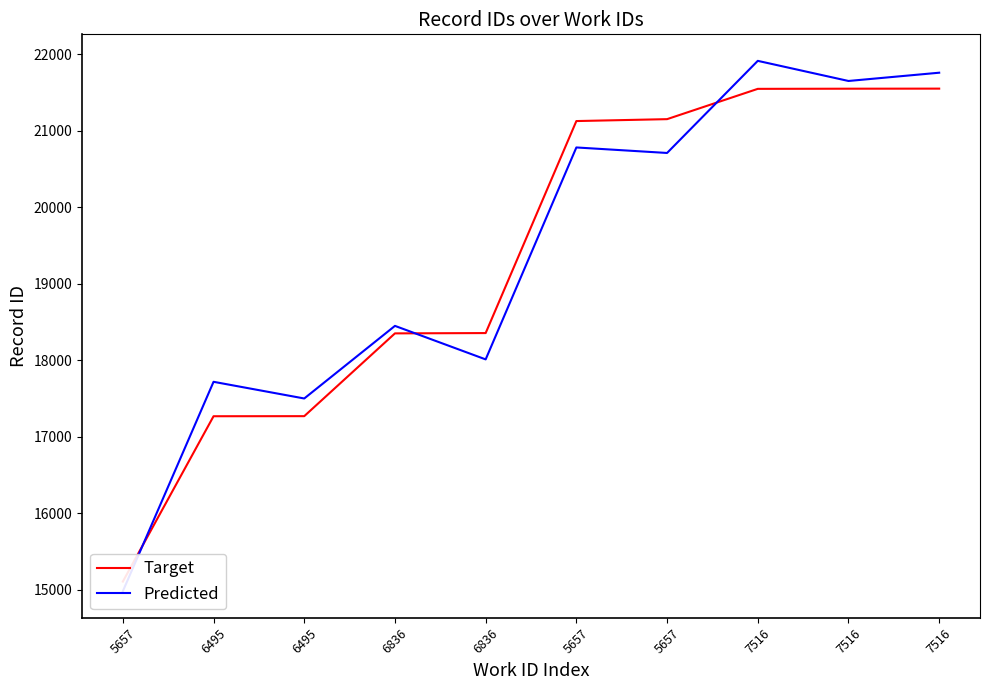

At which category does the chart reach its peak across all series?

7516